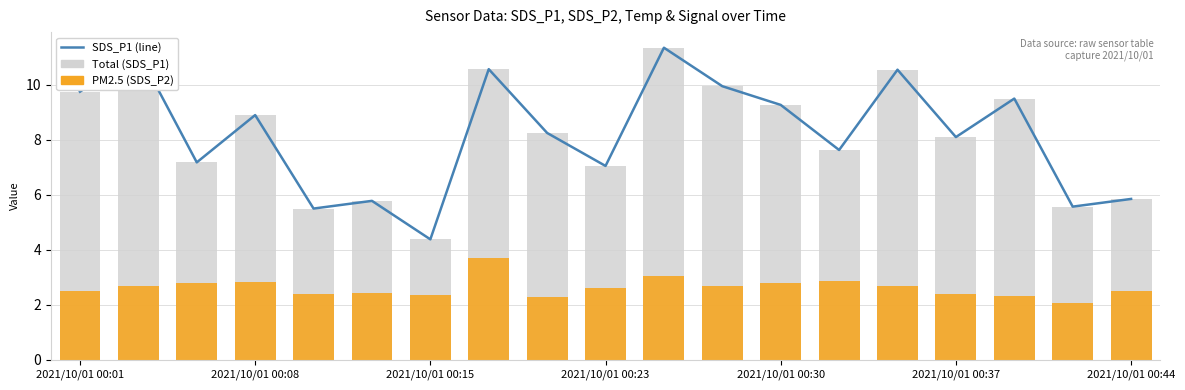

The Total (SDS_P1) series shows 10.6 at 14. True or false?

True